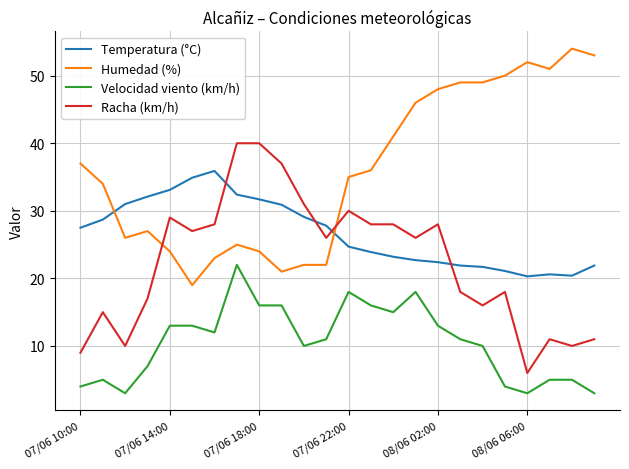

True or false: Humedad (%) has more than 1 interior local peaks.

True